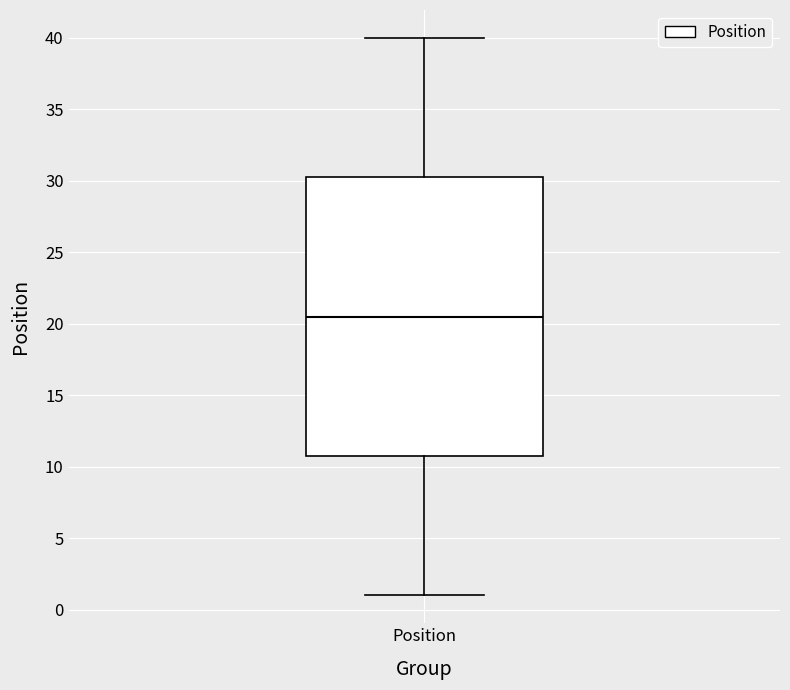

Transcribe this box plot: give where the median line is, the range the box spans, and where the two whiskers end, as read against the y-axis. The values are not printed on the chart, so give them approximately, as read against the axis.

median 20.5, box 11.0 to 30.5, whiskers 1.0 to 40.0